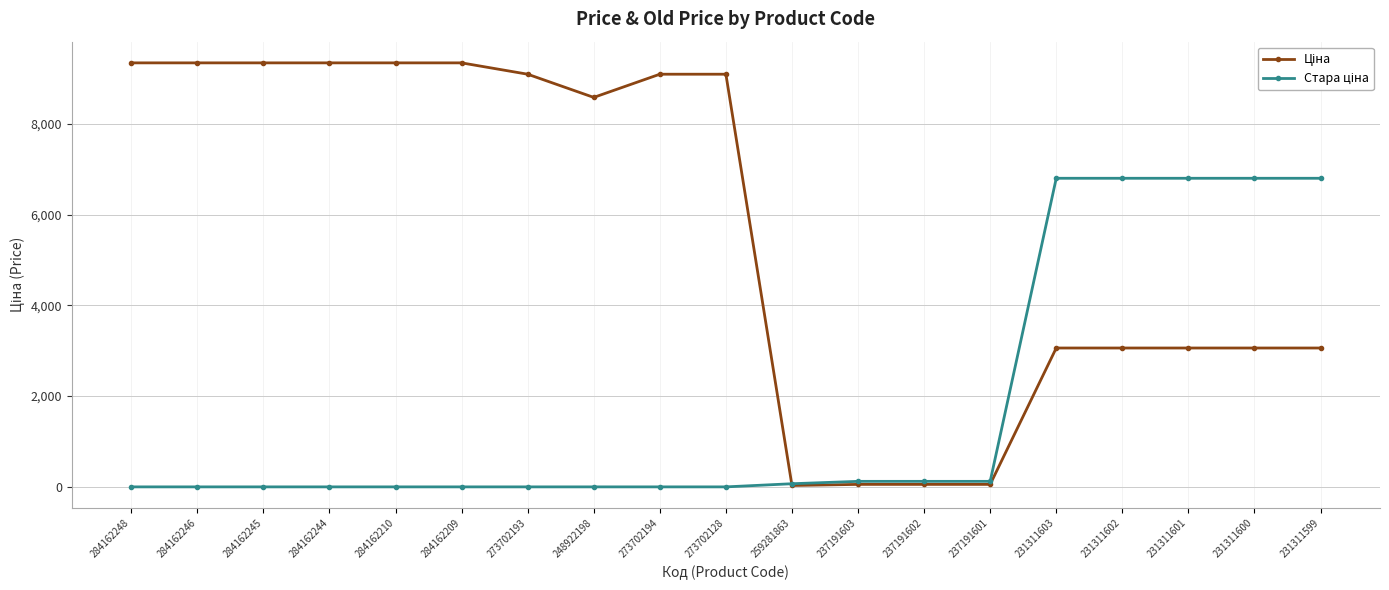

What is the difference between the highest and lowest values at 273702193?

9092.0